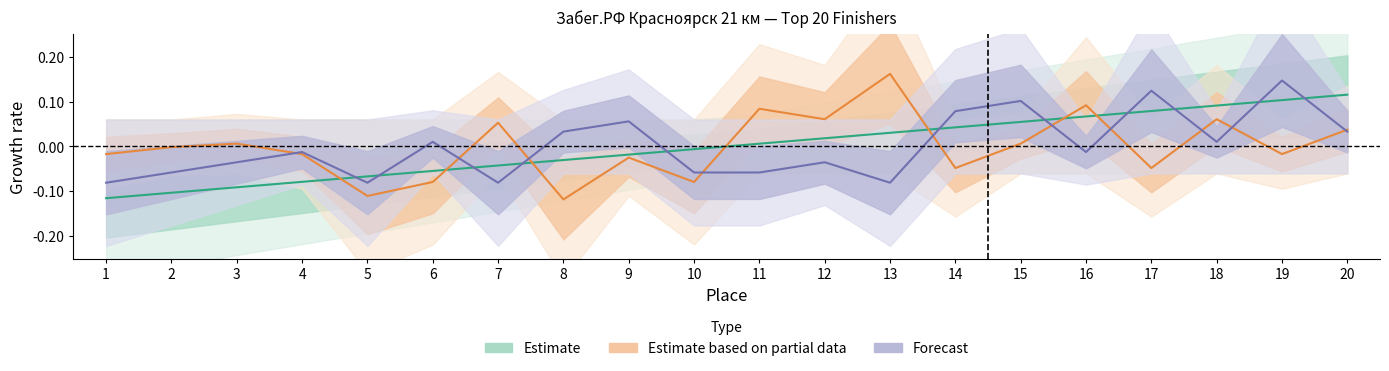

What is the sum of the place values at 9 and 3?

-0.1